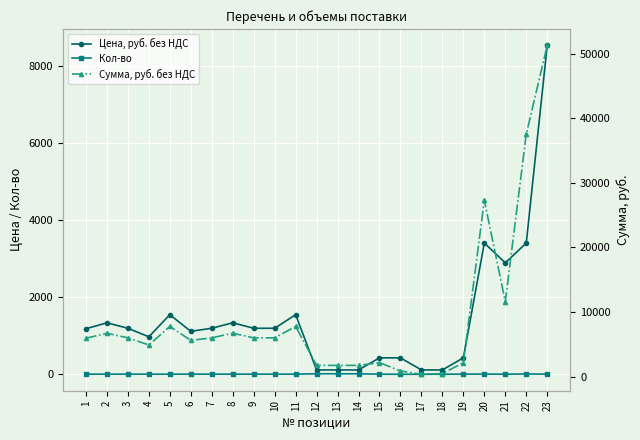

What are all the series names shown in the legend?

Цена, руб. без НДС, Кол-во, Сумма, руб. без НДС